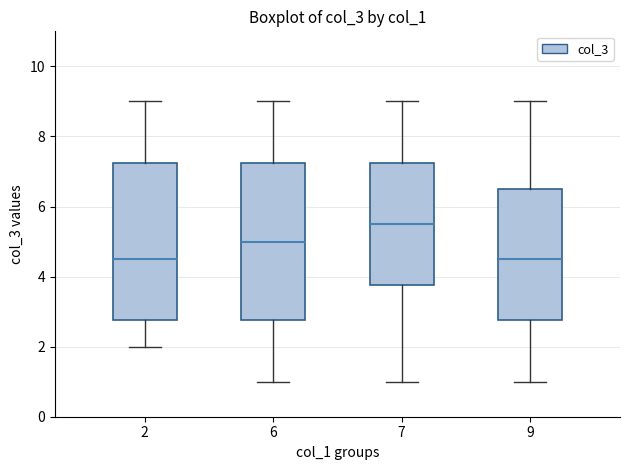

Reading left to right, read every box against the y-axis: the position of its median line, the range the box covers, and the ends of its whiskers. The values are not printed on the chart, so give them approximately, as read against the axis.

2: median 4.6, box 2.8 to 7.2, whiskers 2.0 to 9.0
6: median 5.0, box 2.8 to 7.2, whiskers 1.0 to 9.0
7: median 5.6, box 3.8 to 7.2, whiskers 1.0 to 9.0
9: median 4.6, box 2.8 to 6.6, whiskers 1.0 to 9.0